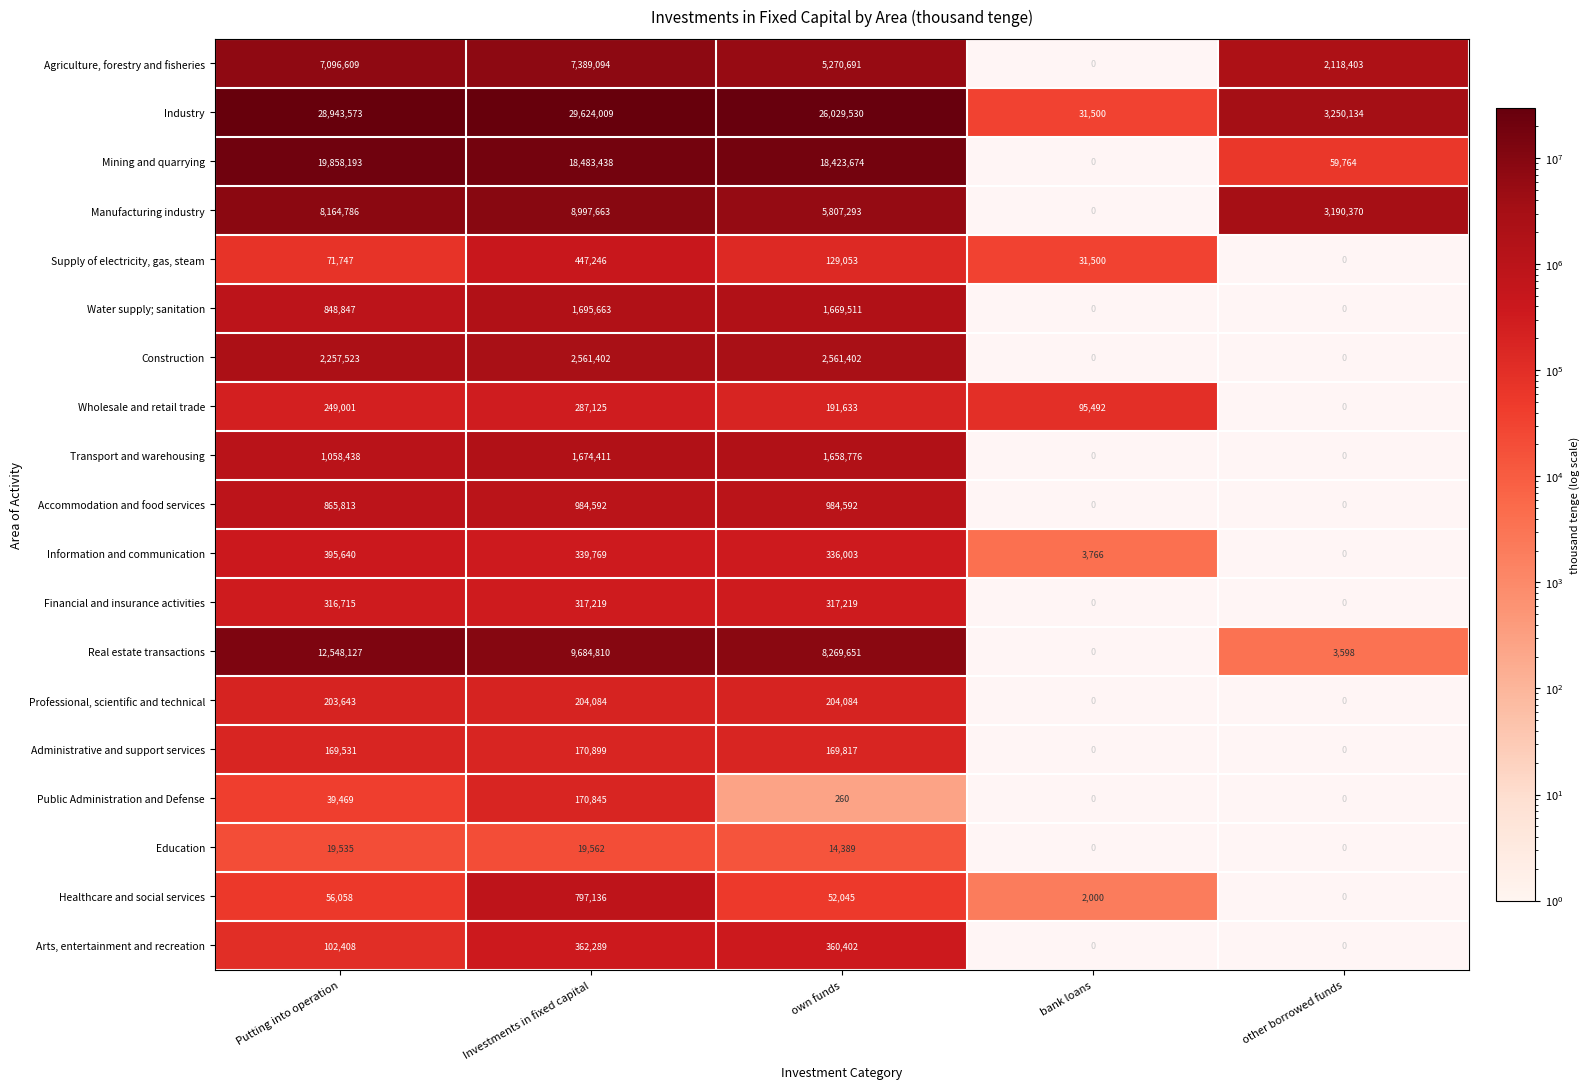

Is it true that Manufacturing industry equals 5807293 at own funds?

True